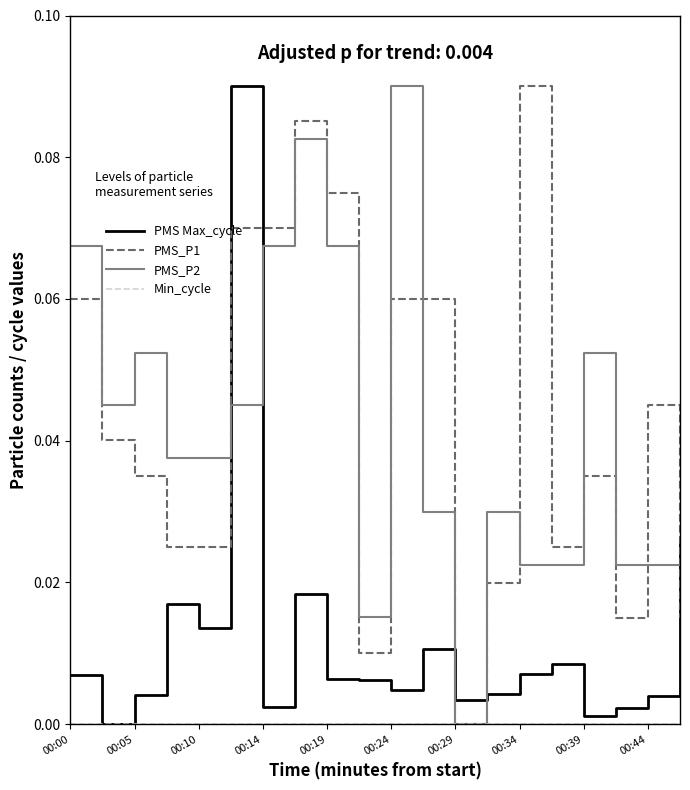

True or false: PMS Max_cycle and PMS_P2 cross at least once.

True